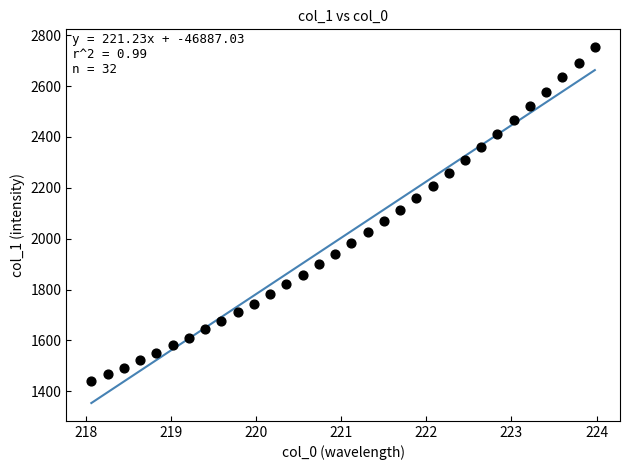

What is the range of X values (max minus min)?

5.9